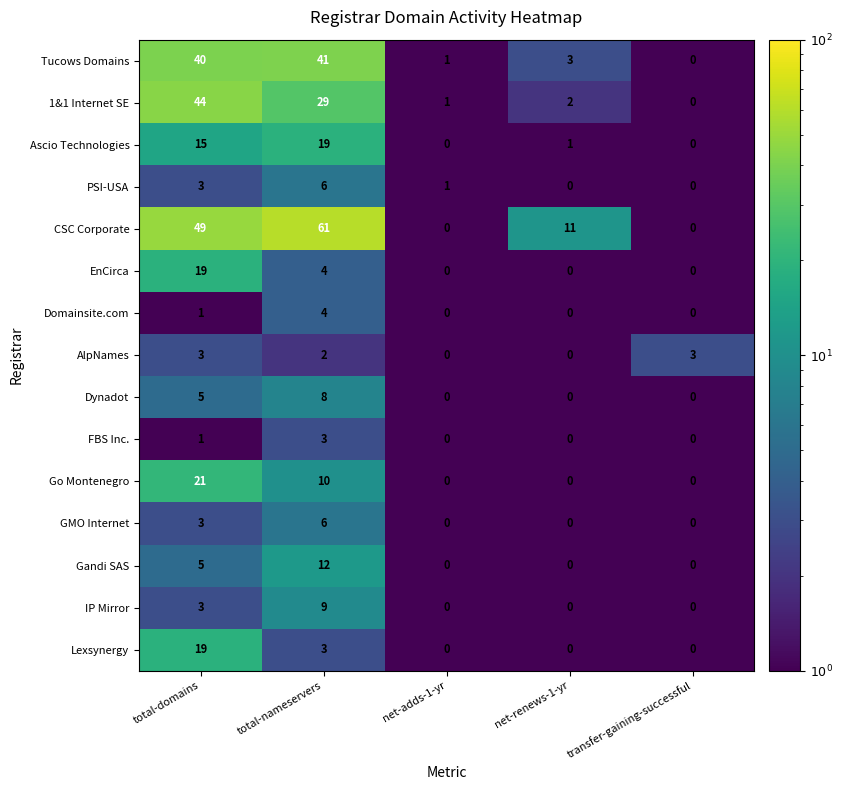

The Gandi SAS series shows -5 at net-adds-1-yr. True or false?

False